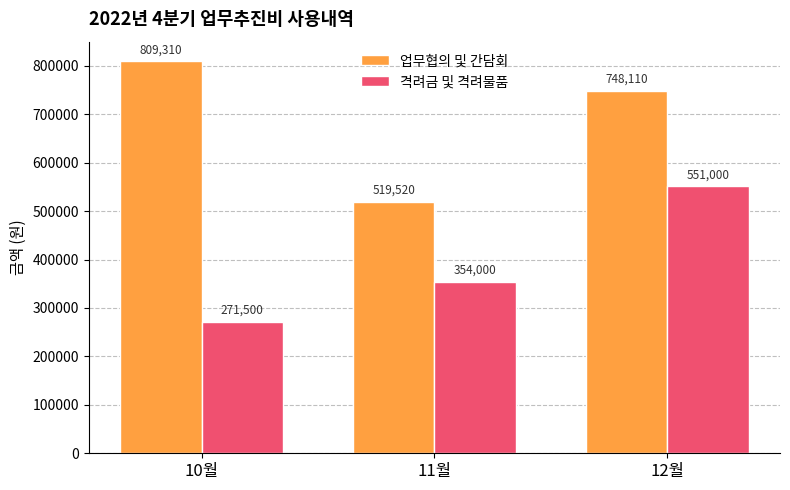

What is the total value across all series at 12월?

1299110